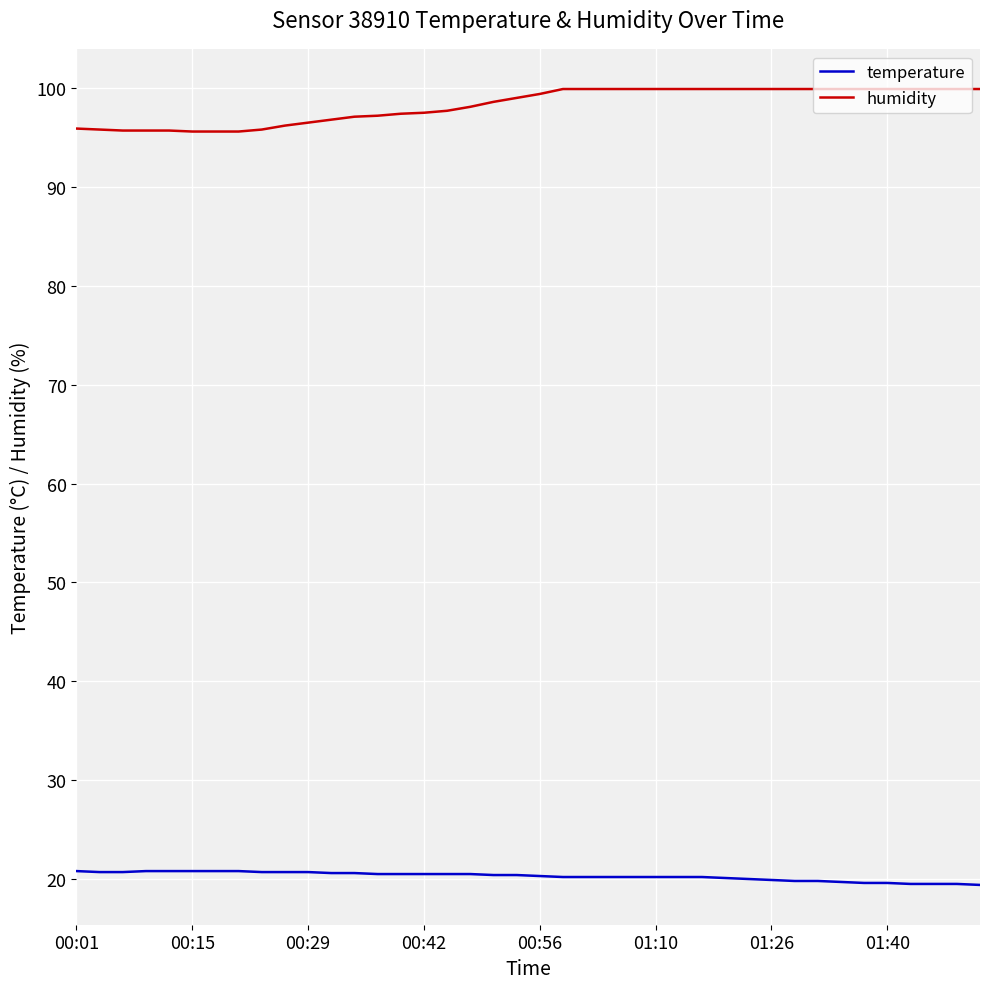

What is the highest value of the temperature series?

20.8